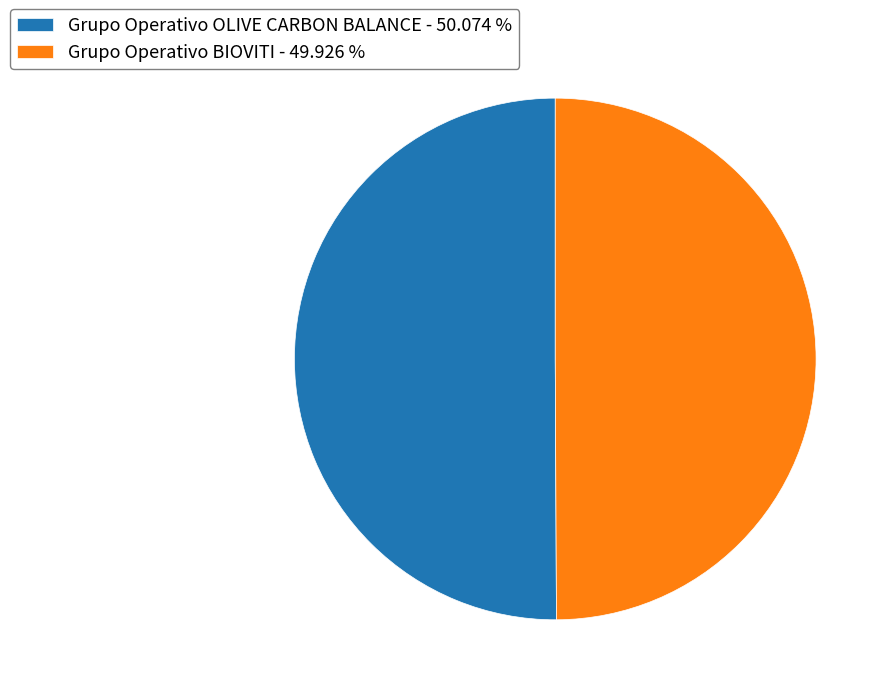

Combined, do Grupo Operativo OLIVE CARBON BALANCE - 50.074 % and Grupo Operativo BIOVITI - 49.926 % account for over 50%?

Yes